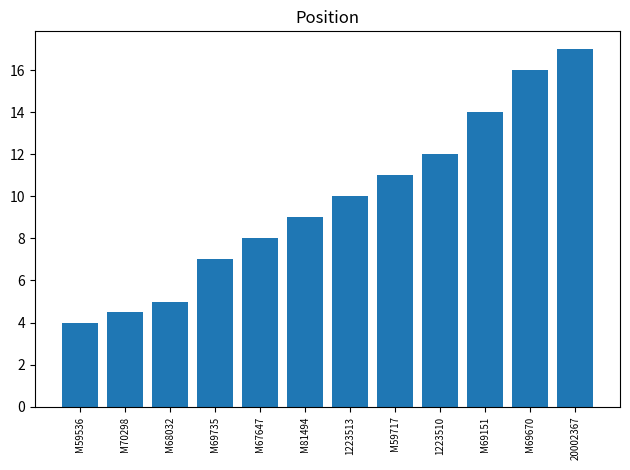

Where is the data nearest to the value 10?

1223513